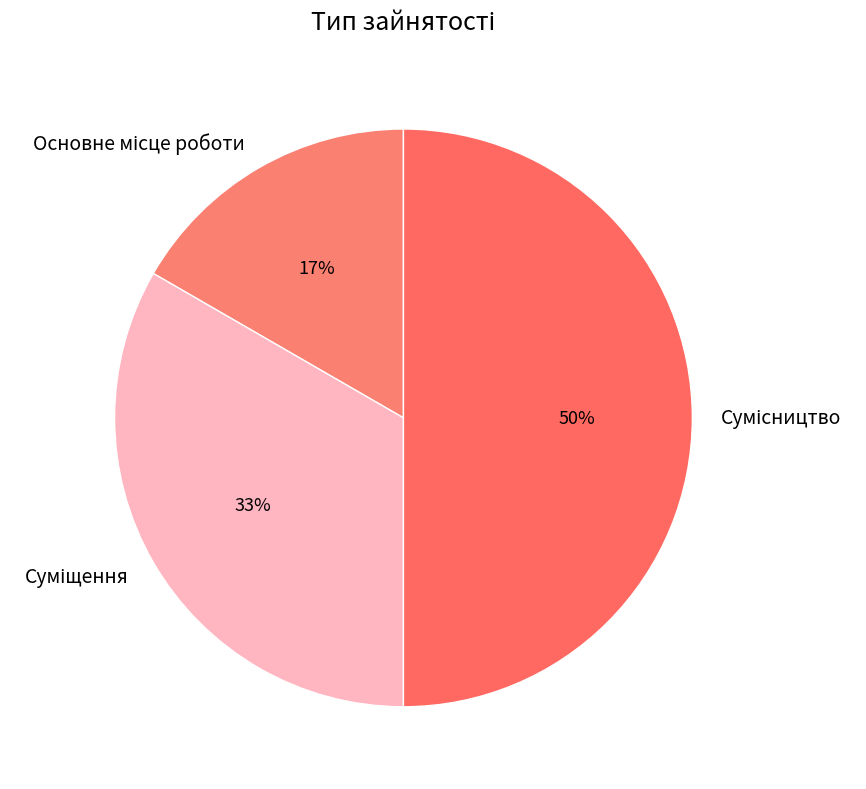

To the nearest percent, what is the average slice percentage?

33%